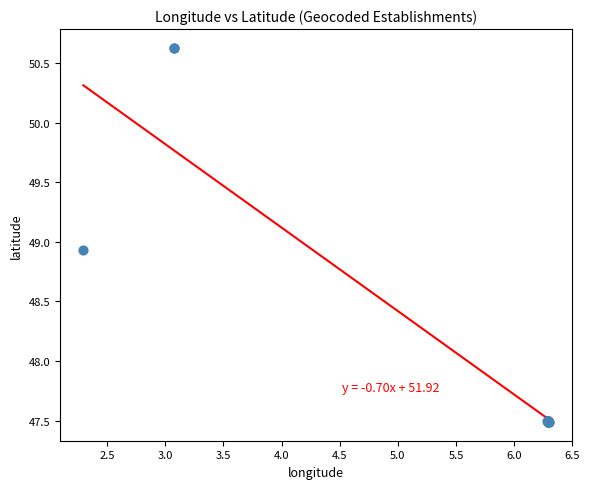

What Y value in the scatter plot is closest to 49?

48.9